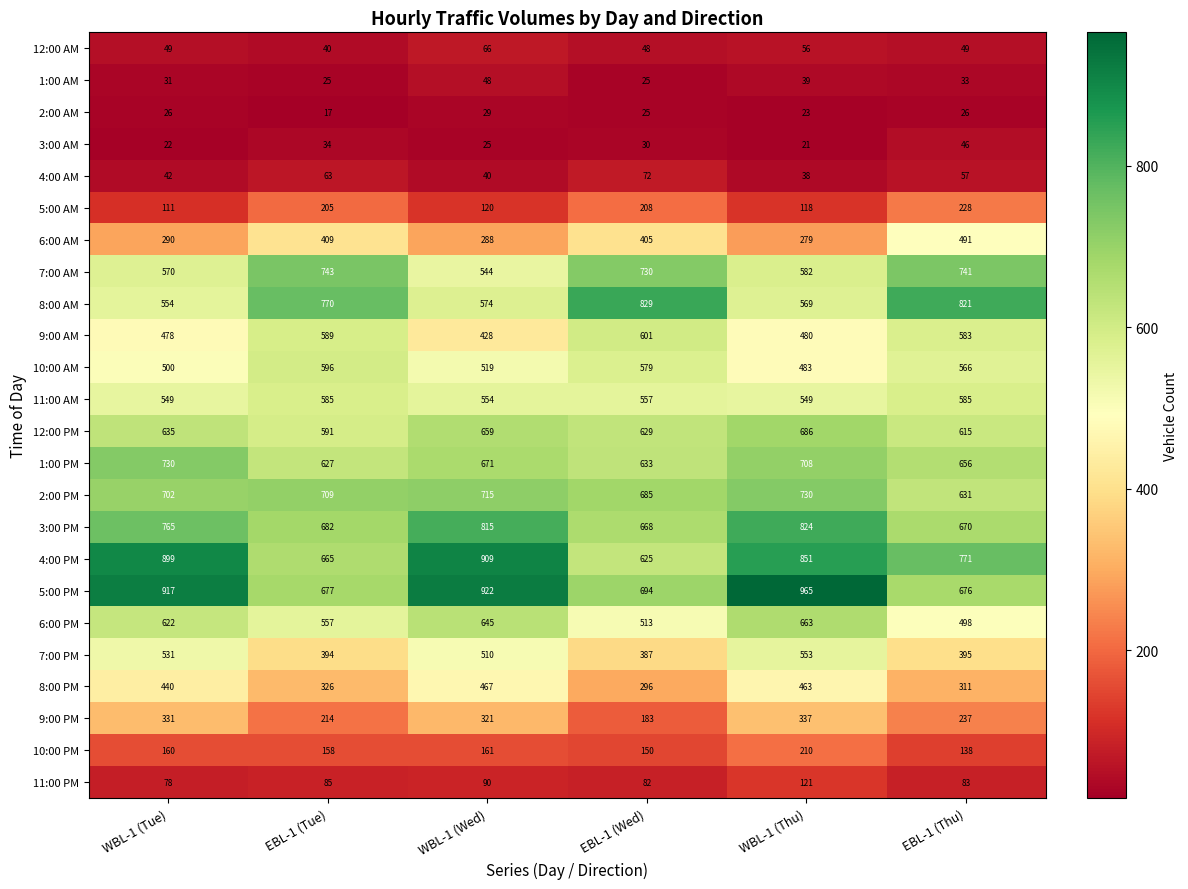

At which category is the sum across all series the highest?

WBL-1 (Thu)